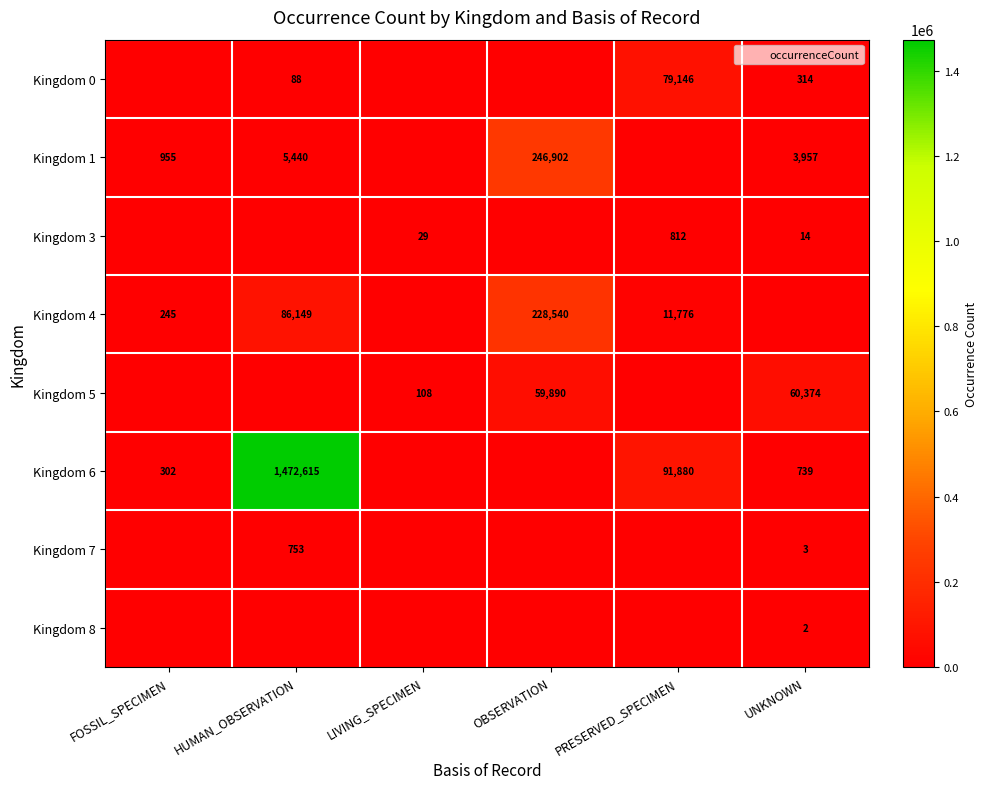

Is it true that Kingdom 7 equals -318 at OBSERVATION?

False